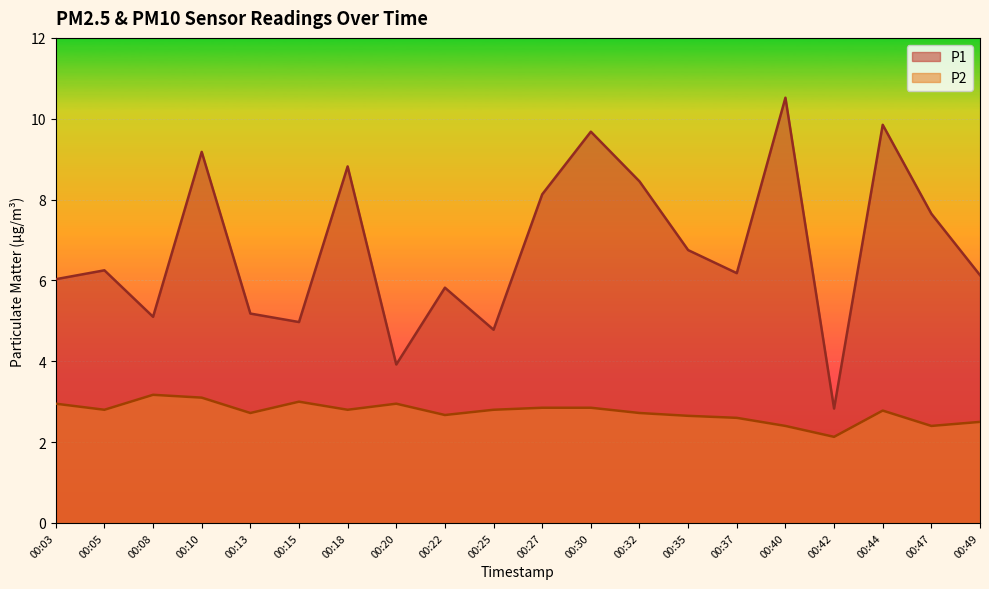

What is the lowest value of the P1 series?

2.8